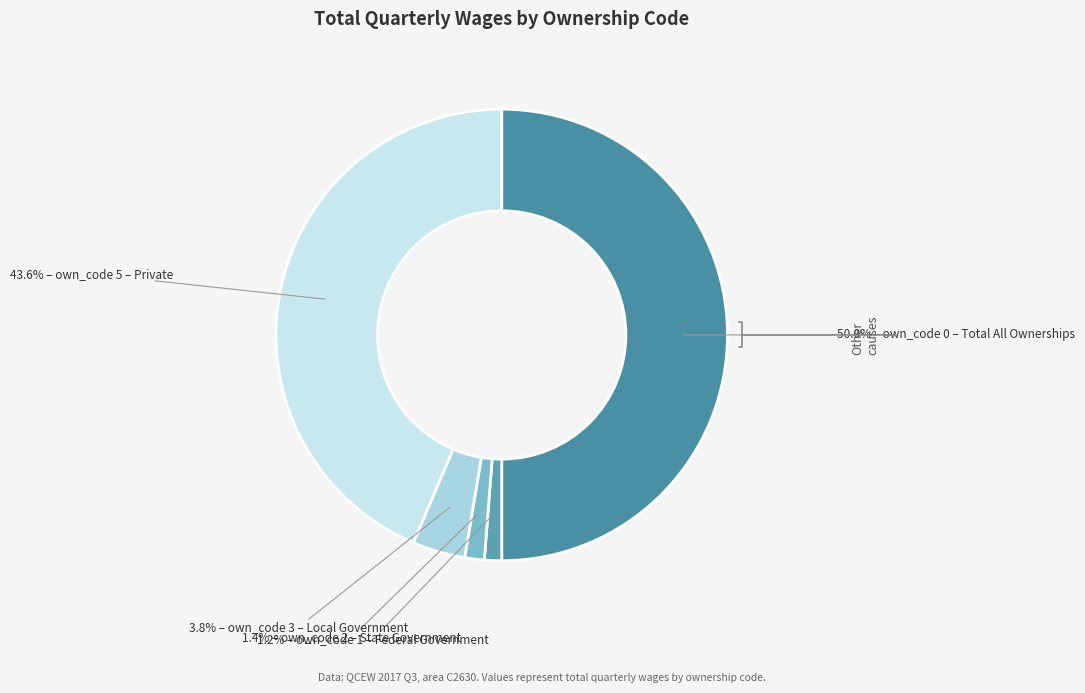

Count the number of slices in the pie.

5